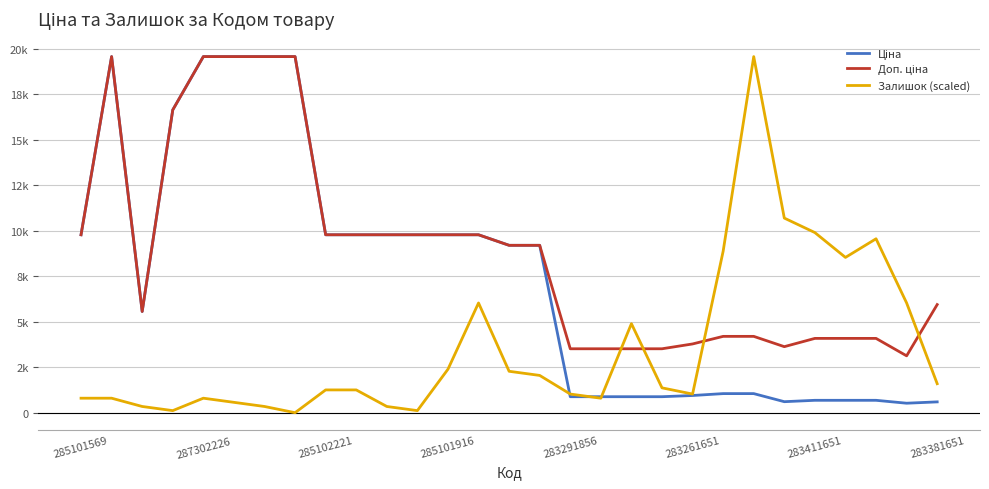

Does the chart have visible grid lines?

Yes